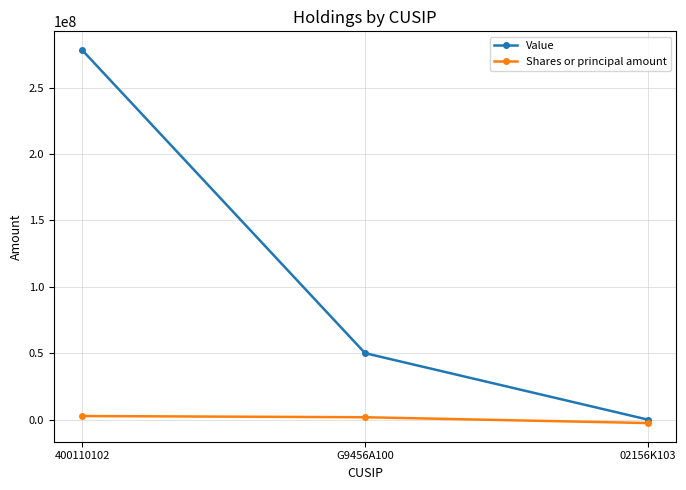

The Value series shows 50080000 at G9456A100. True or false?

True